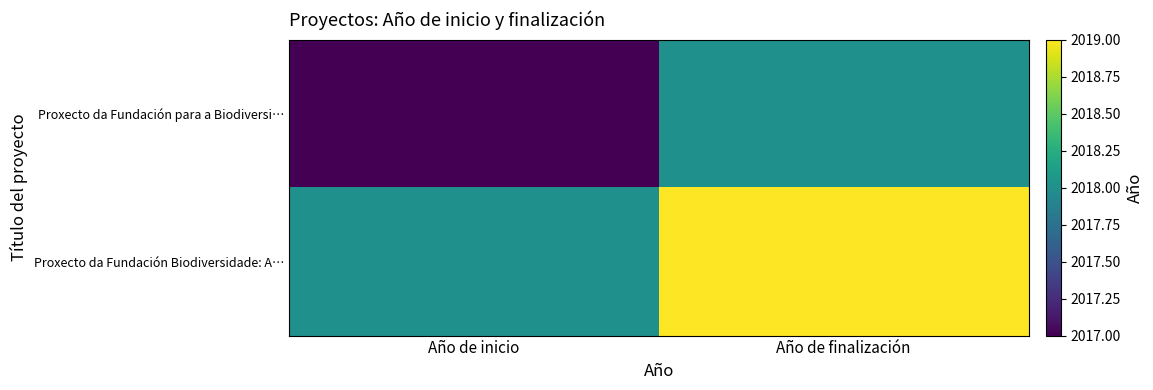

Reading right to left, what are all the values shown in this chart?

Proxecto da Fundación para a Biodiversi…: Año de finalización=2018	Año de inicio=2017
Proxecto da Fundación Biodiversidade: A…: Año de finalización=2019	Año de inicio=2018